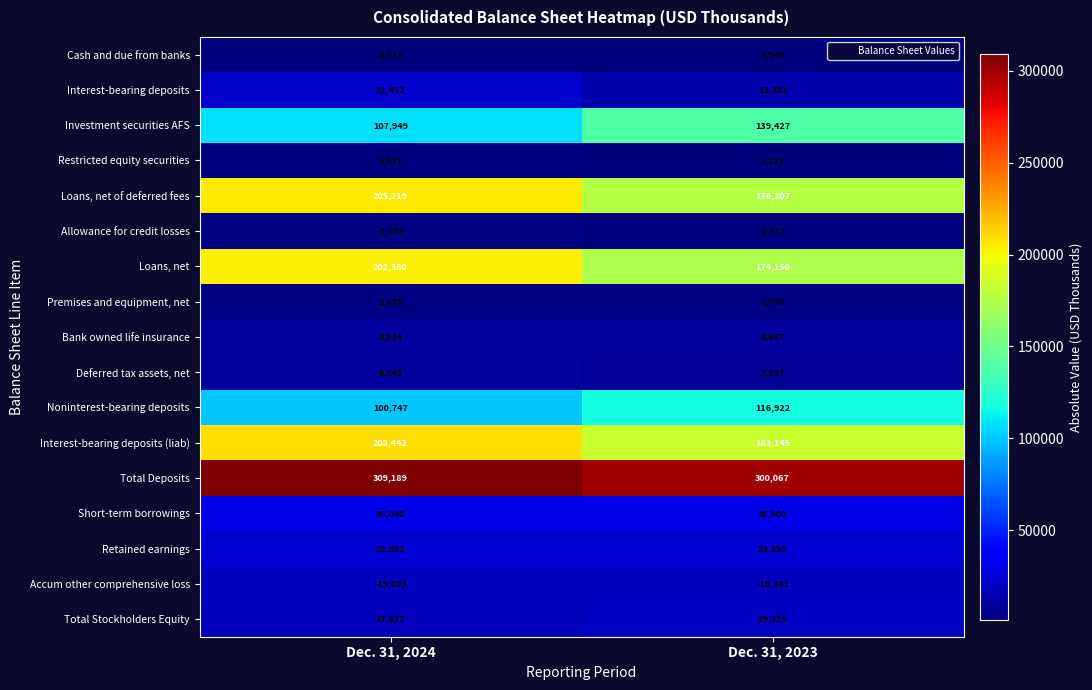

At Dec. 31, 2023, list the series in order from largest to smallest.

Total Deposits, Interest-bearing deposits (liab), Loans, net of deferred fees, Loans, net, Investment securities AFS, Noninterest-bearing deposits, Short-term borrowings, Retained earnings, Total Stockholders Equity, Interest-bearing deposits, Bank owned life insurance, Deferred tax assets, net, Premises and equipment, net, Cash and due from banks, Restricted equity securities, Allowance for credit losses, Accum other comprehensive loss